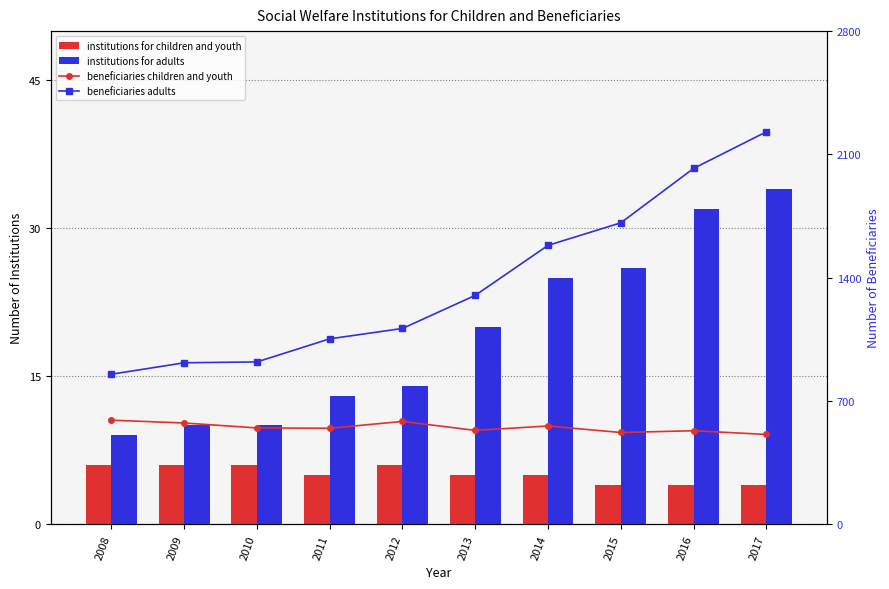

What is the difference between the highest and lowest values at 2016?

2016